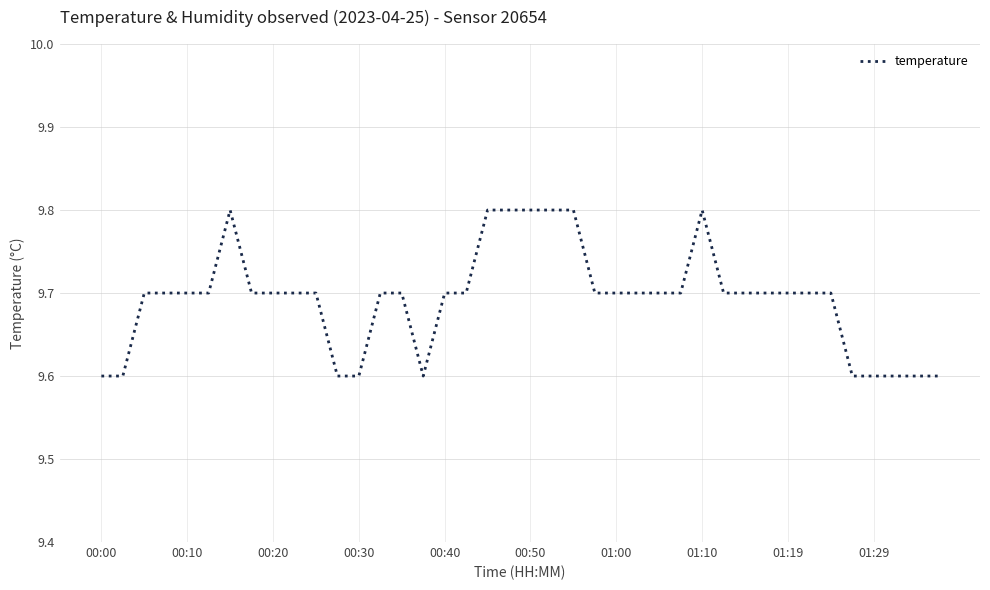

What is the greatest value displayed?

9.8